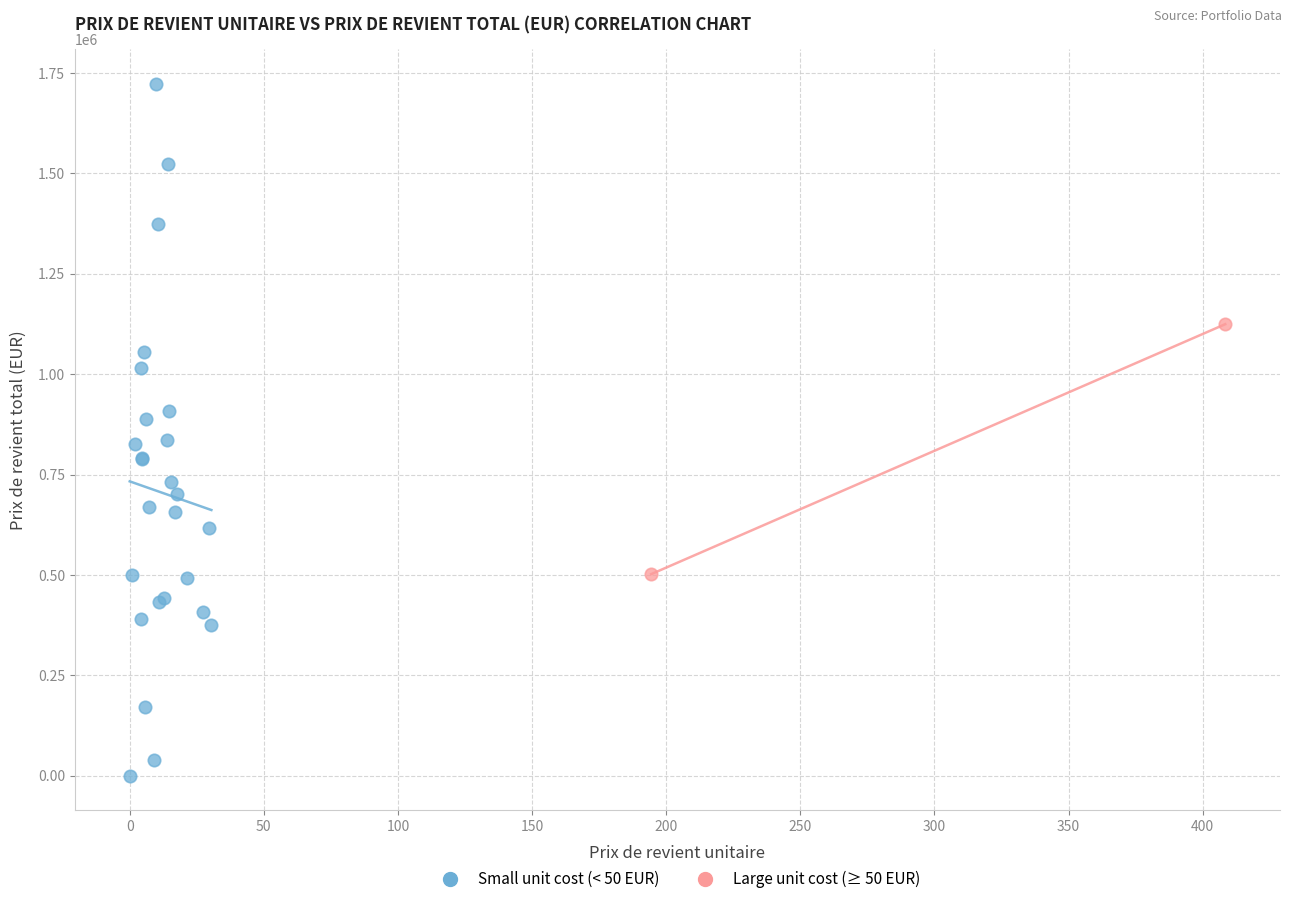

What are all the series names shown in the legend?

Small unit cost (< 50 EUR), Large unit cost (≥ 50 EUR)